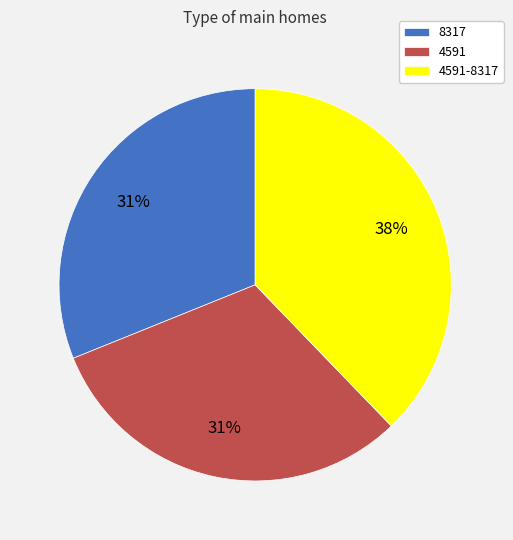

How many segments does this pie chart have?

3